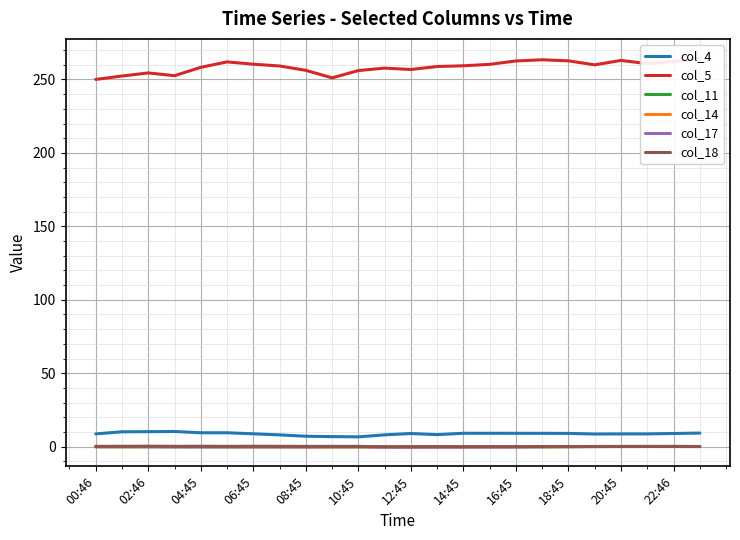

Is this an area chart (filled region under the line)?

No